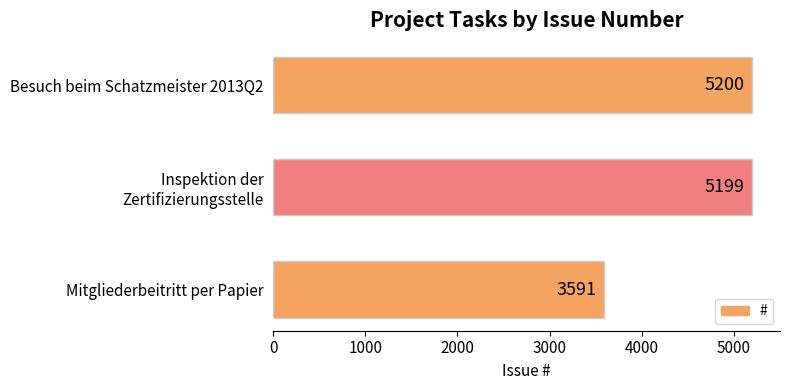

What is the change in value from Besuch beim Schatzmeister 2013Q2 to Mitgliederbeitritt per Papier?

-1609